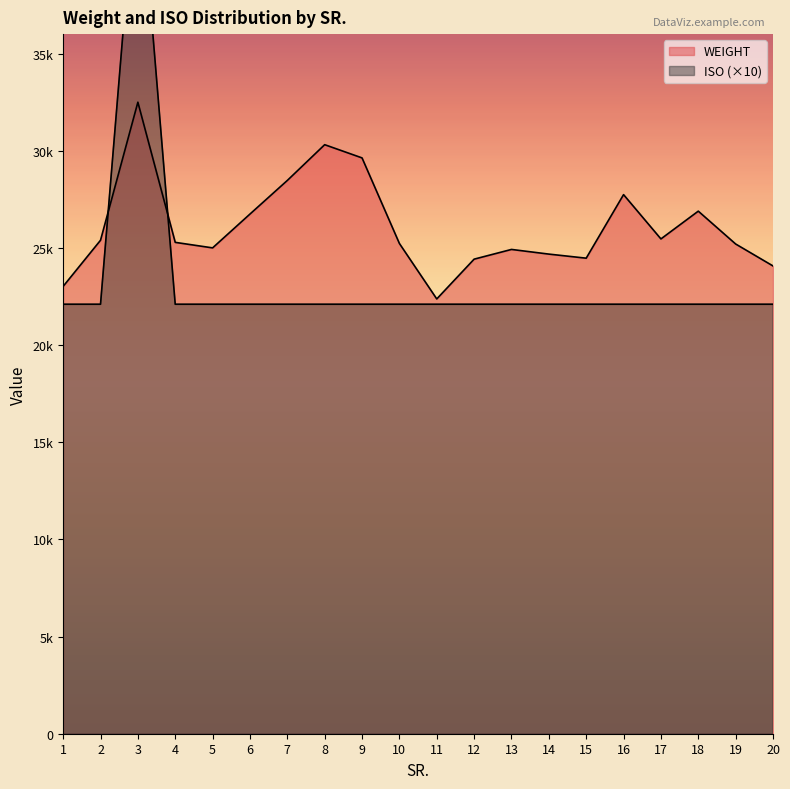

At which label is WEIGHT closest to 27434?

16